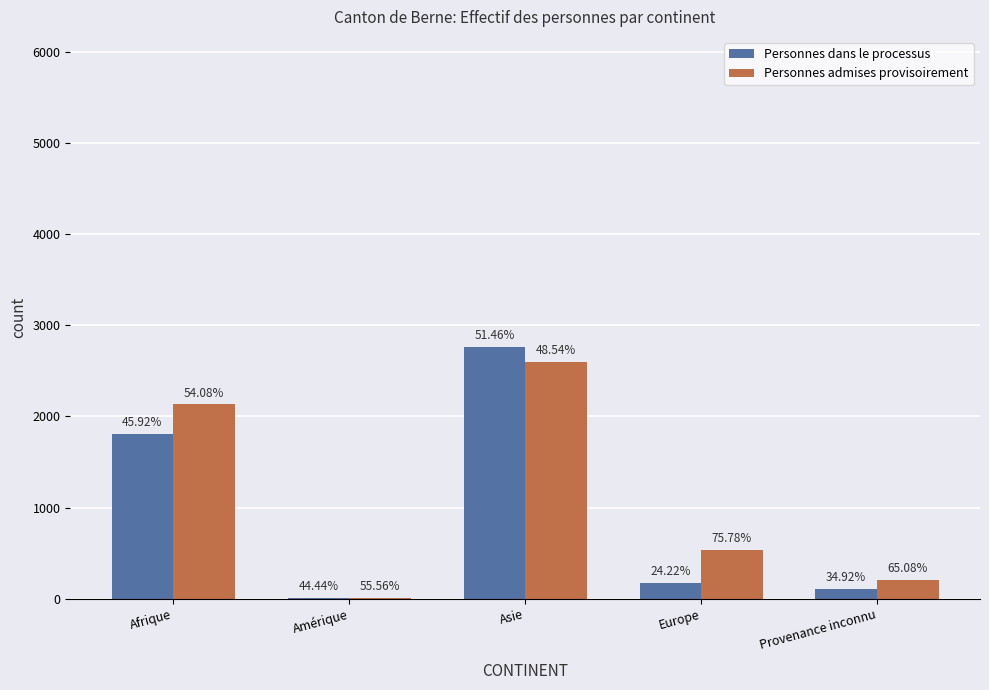

How many groups of bars are there?

5